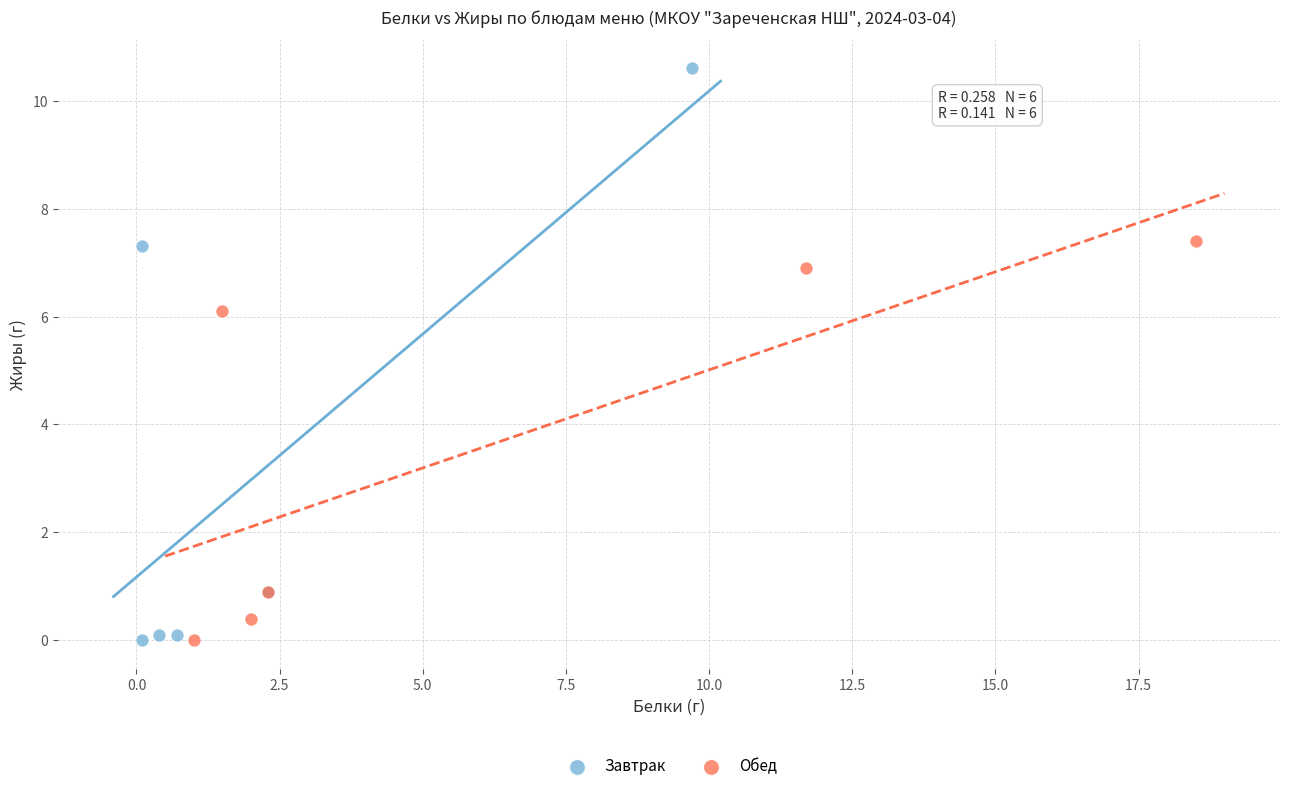

Which series has the widest spread of Y values?

Завтрак